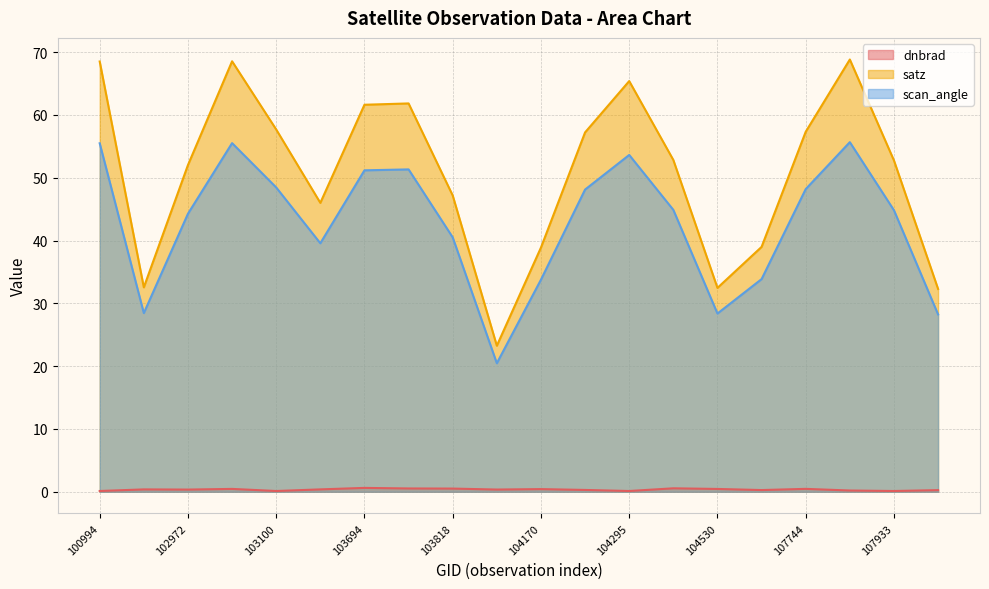

What is the difference between the dnbrad values at 103100 and 108103?

0.1